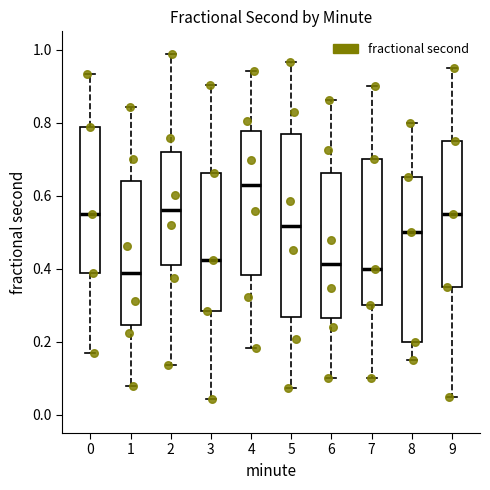

Reading left to right, read every box against the y-axis: the position of its median line, the range the box covers, and the ends of its whiskers. The values are not printed on the chart, so give them approximately, as read against the axis.

0: median 0.54, box 0.38 to 0.78, whiskers 0.16 to 0.94
1: median 0.38, box 0.24 to 0.64, whiskers 0.08 to 0.84
2: median 0.56, box 0.42 to 0.72, whiskers 0.14 to 0.98
3: median 0.42, box 0.28 to 0.66, whiskers 0.04 to 0.90
4: median 0.62, box 0.38 to 0.78, whiskers 0.18 to 0.94
5: median 0.52, box 0.26 to 0.76, whiskers 0.08 to 0.96
6: median 0.42, box 0.26 to 0.66, whiskers 0.10 to 0.86
7: median 0.40, box 0.30 to 0.70, whiskers 0.10 to 0.90
8: median 0.50, box 0.20 to 0.66, whiskers 0.16 to 0.80
9: median 0.56, box 0.36 to 0.76, whiskers 0.06 to 0.96